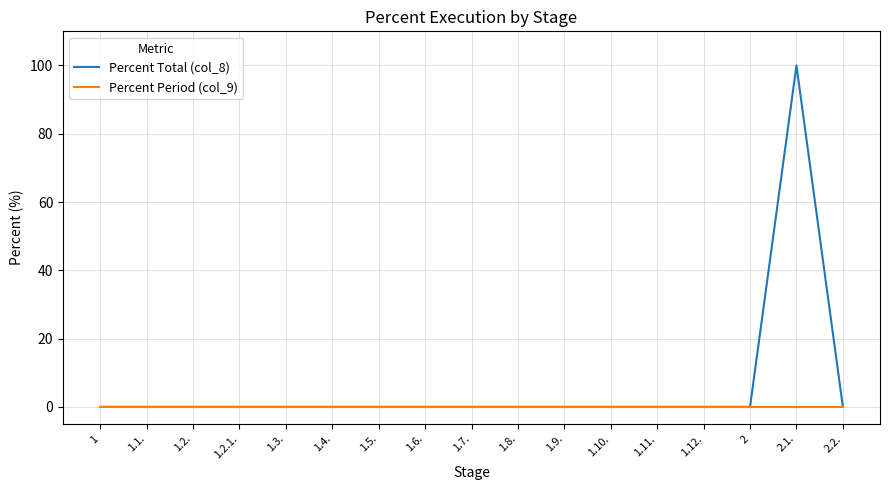

What position from the left is 1.9.?

11